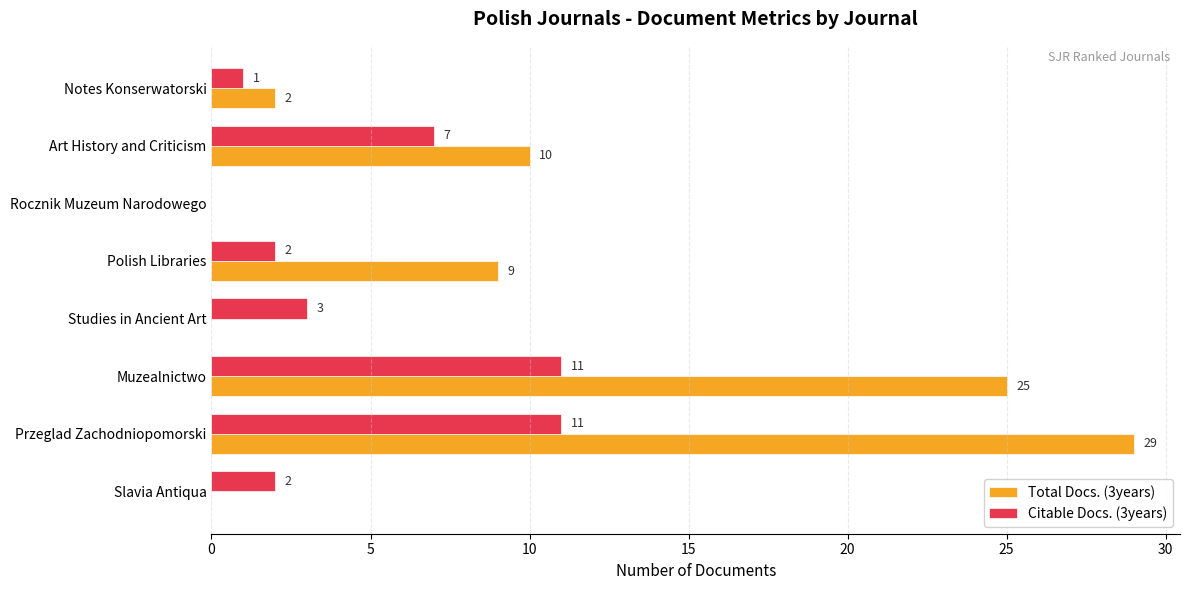

The Total Docs. (3years) series shows 0 at Rocznik Muzeum Narodowego. True or false?

True